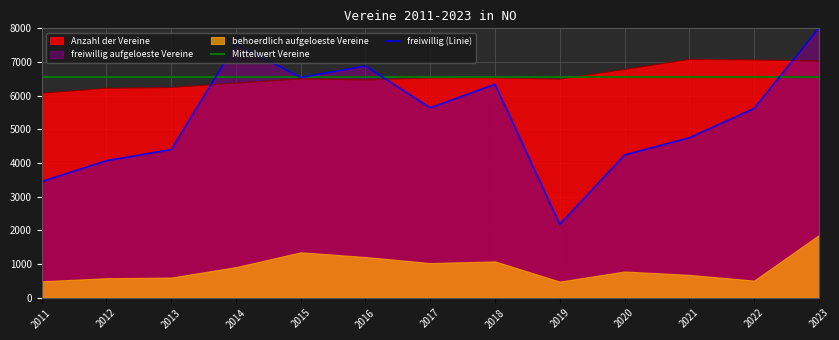

Which series ends up on top after the final intersection of freiwillig aufgeloeste Vereine and Anzahl der Vereine?

freiwillig aufgeloeste Vereine